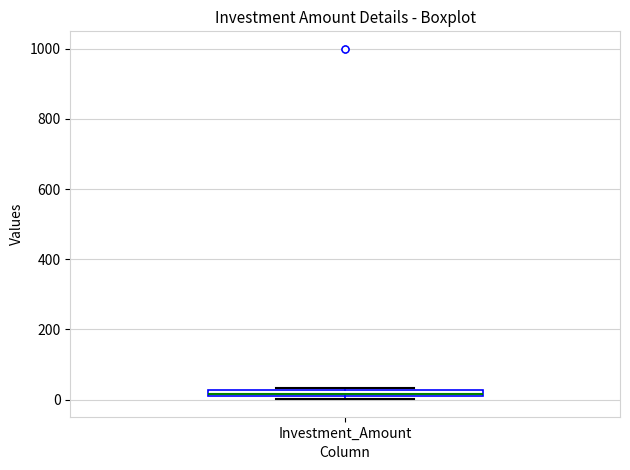

Where is the lower edge of the box for Investment_Amount on the y-axis? The values are not printed on the chart, so give them approximately, as read against the axis.

0